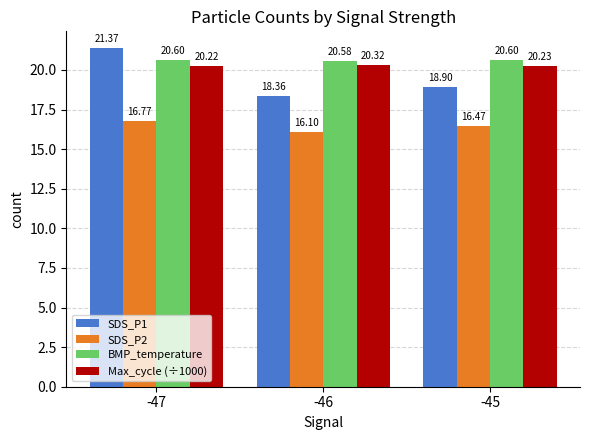

How many groups of bars are there?

3